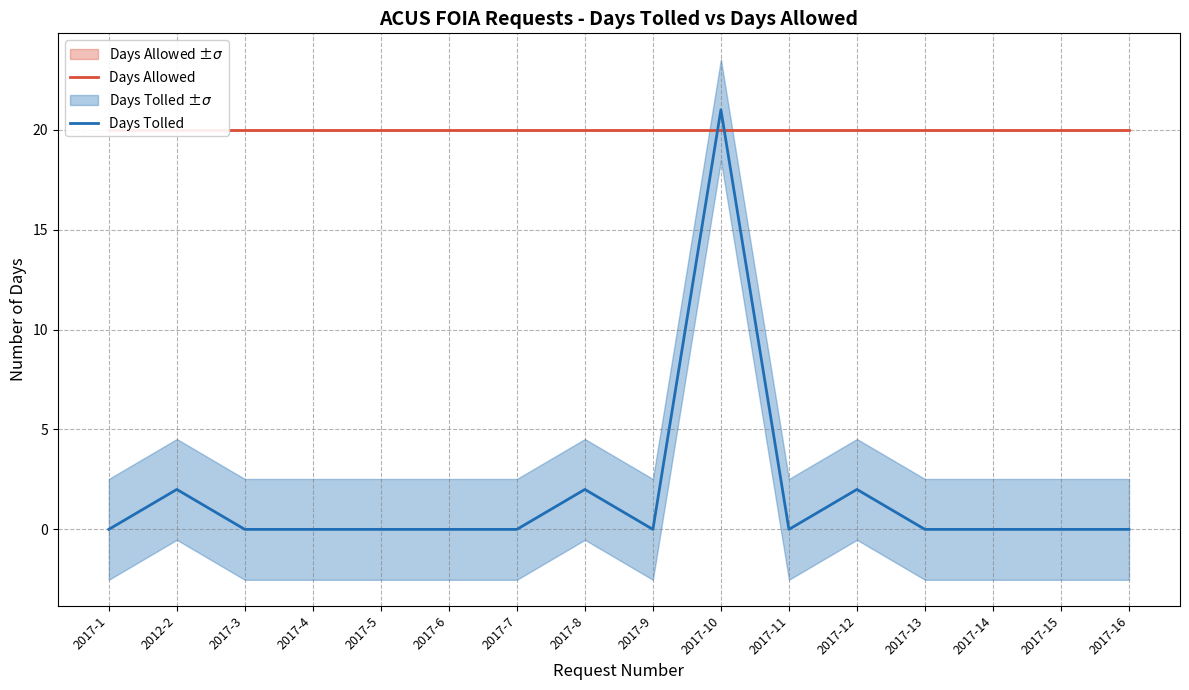

What is the spread (max minus min) of values at 2017-6?

20